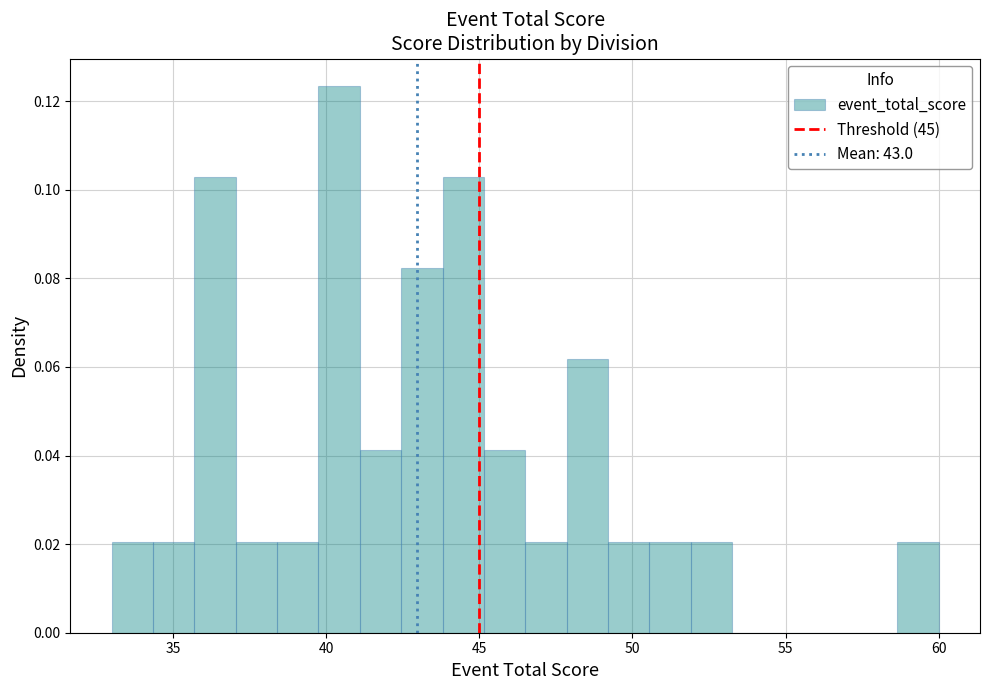

Around what value on the x-axis is the tallest bar? Give the approximate position of its centre, as read against the axis.

40.5